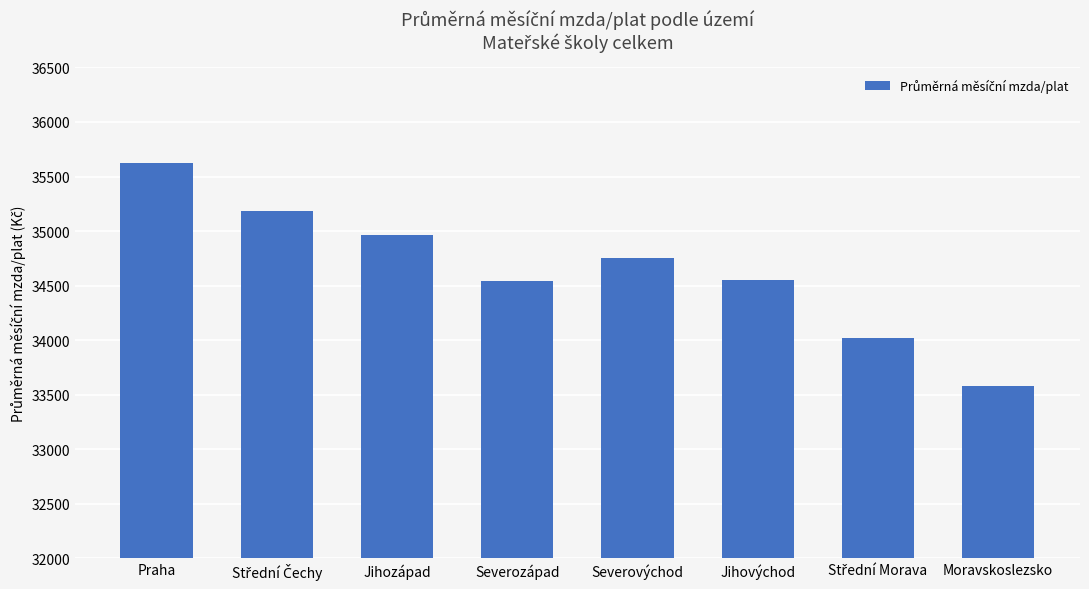

Is it true that the value at Severozápad is 34538.4?

True